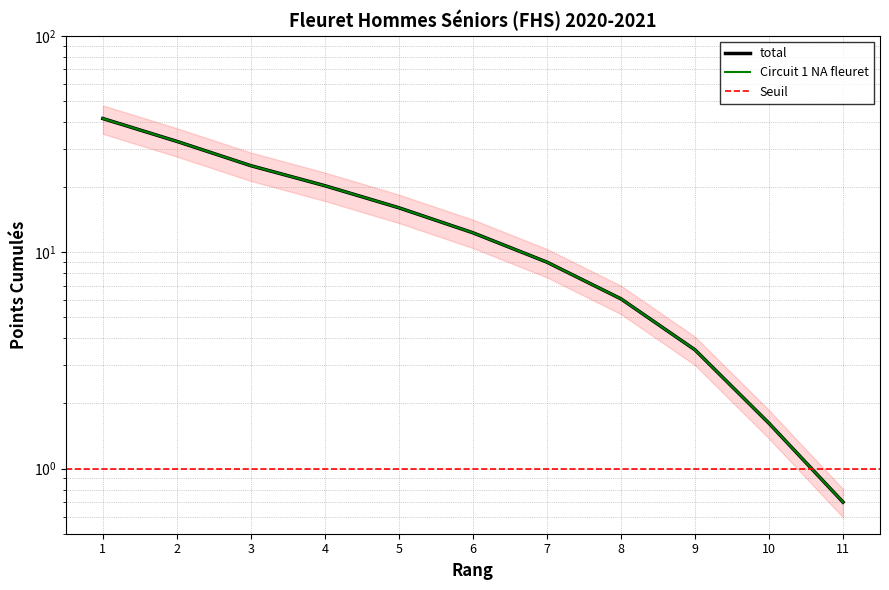

What is the total value across all series at 2?

65.1